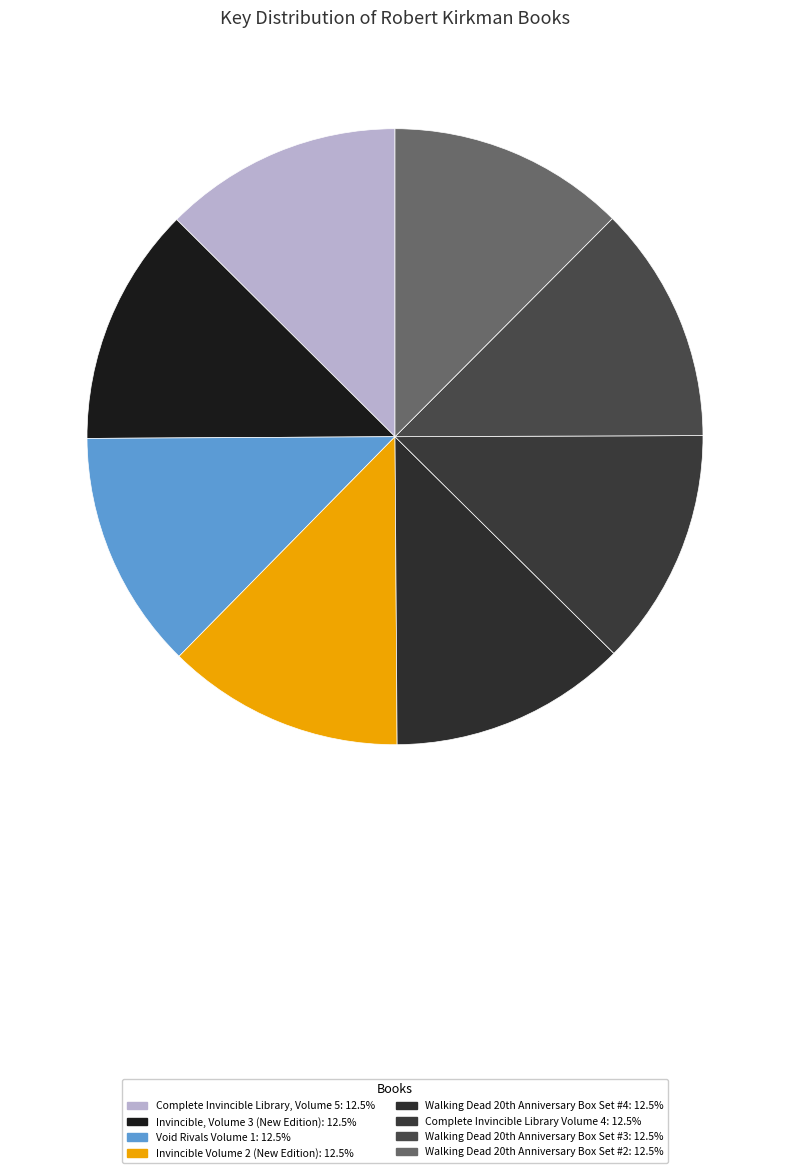

Is there a majority slice in this chart?

No